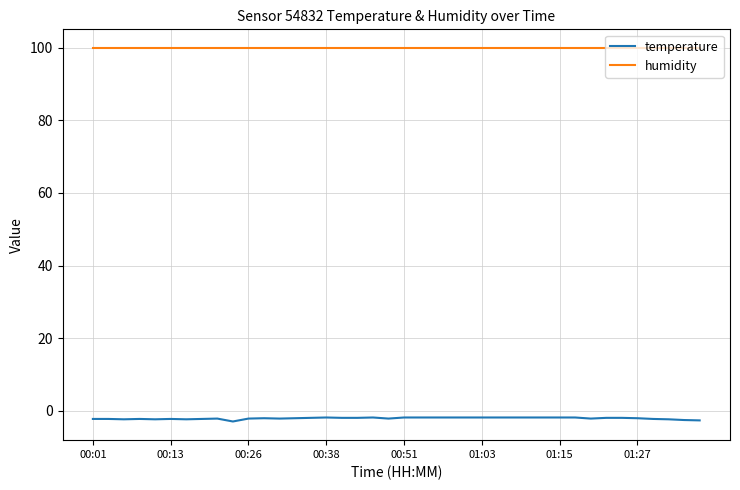

List the series in order of their overall mean, highest first.

humidity, temperature